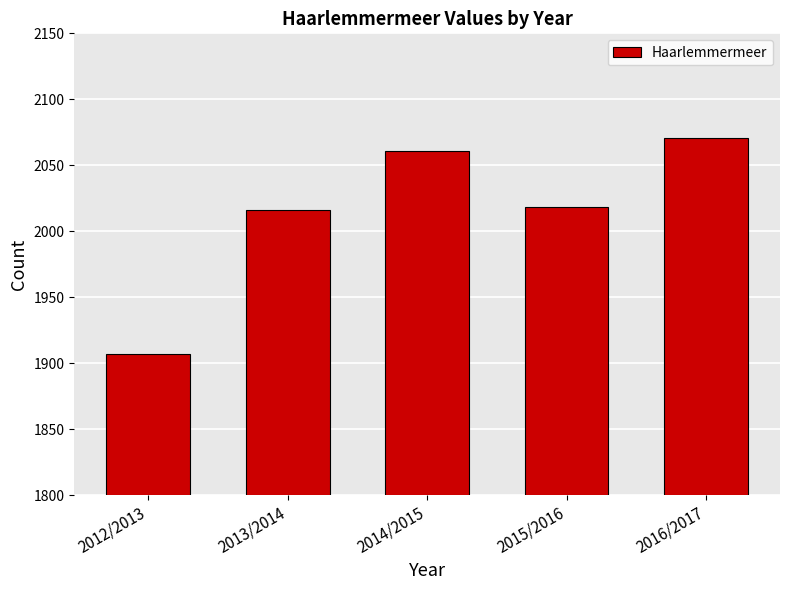

Does the chart contain stacked bars?

No